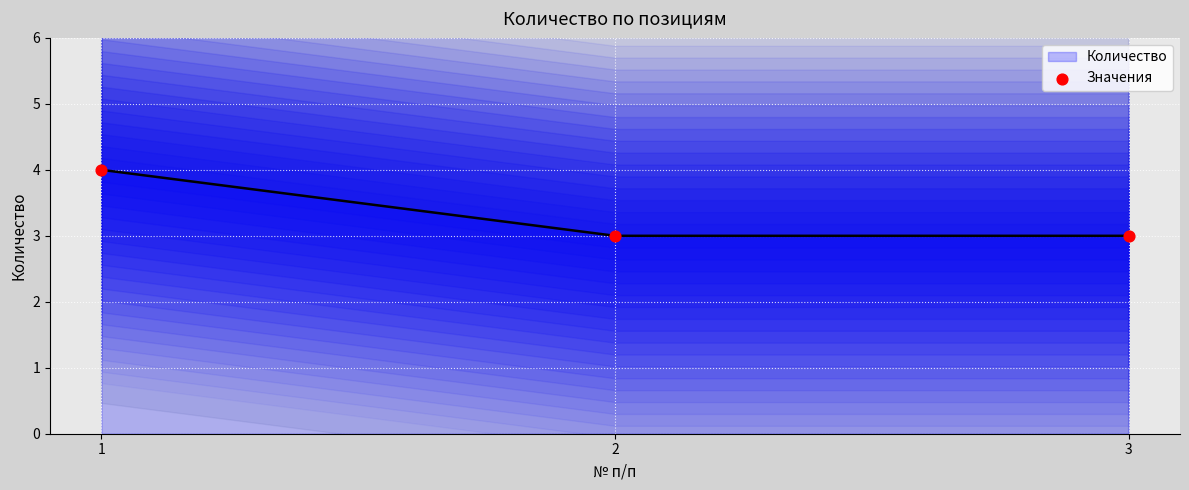

Approximately how many times larger is the value at 2 compared to 3?

1.0